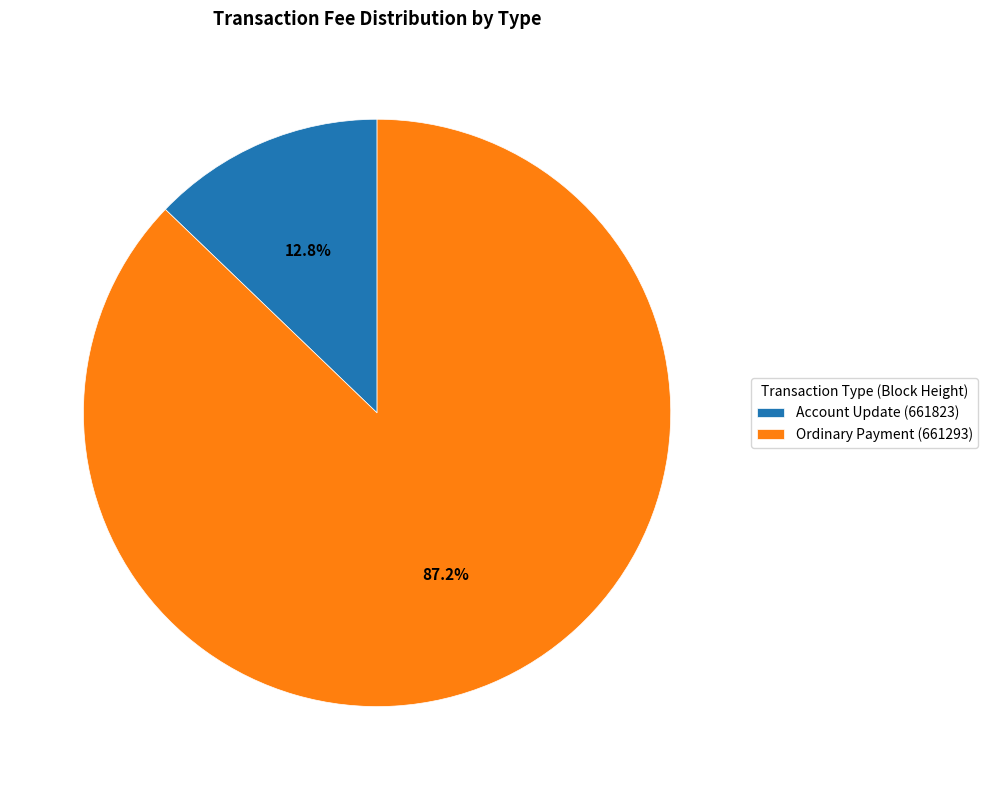

Does Account Update (661823) account for over 50% of the chart?

No